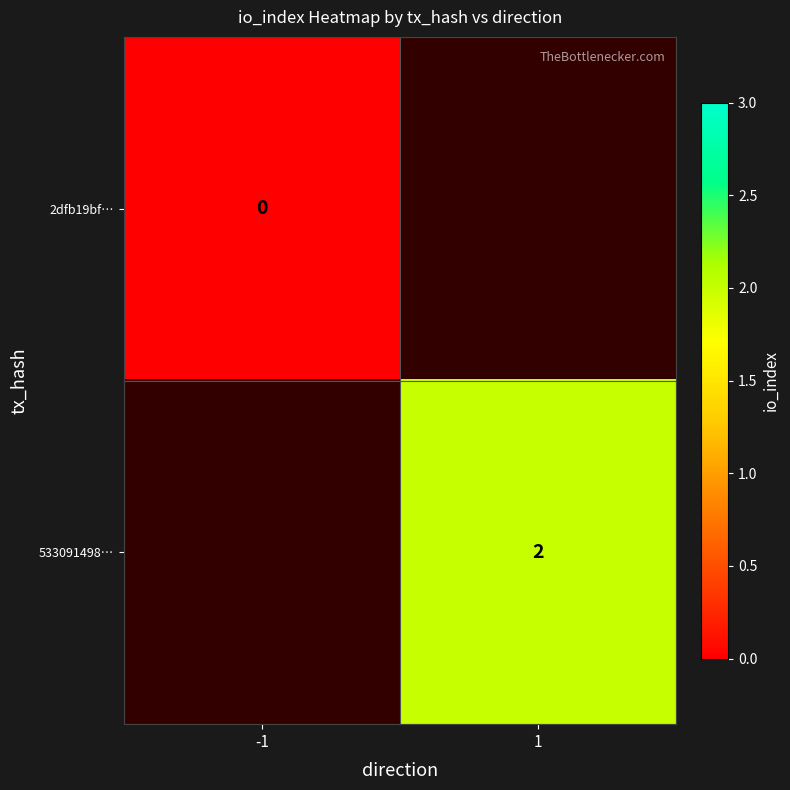

Count the number of data series in this chart.

2